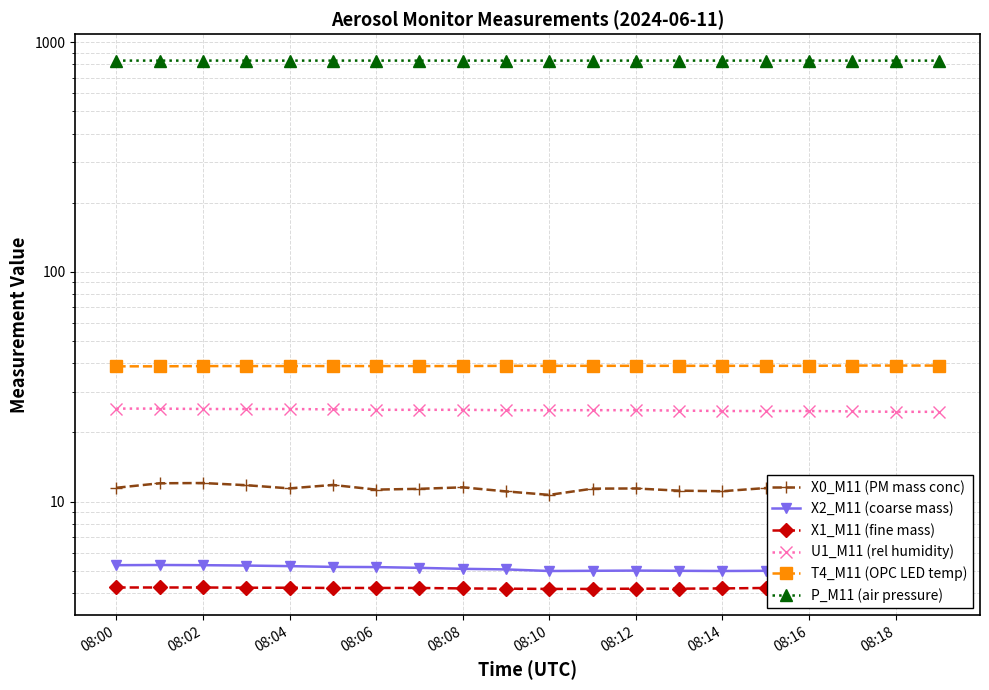

Where is the first local minimum for X2_M11 (coarse mass)?

08:10